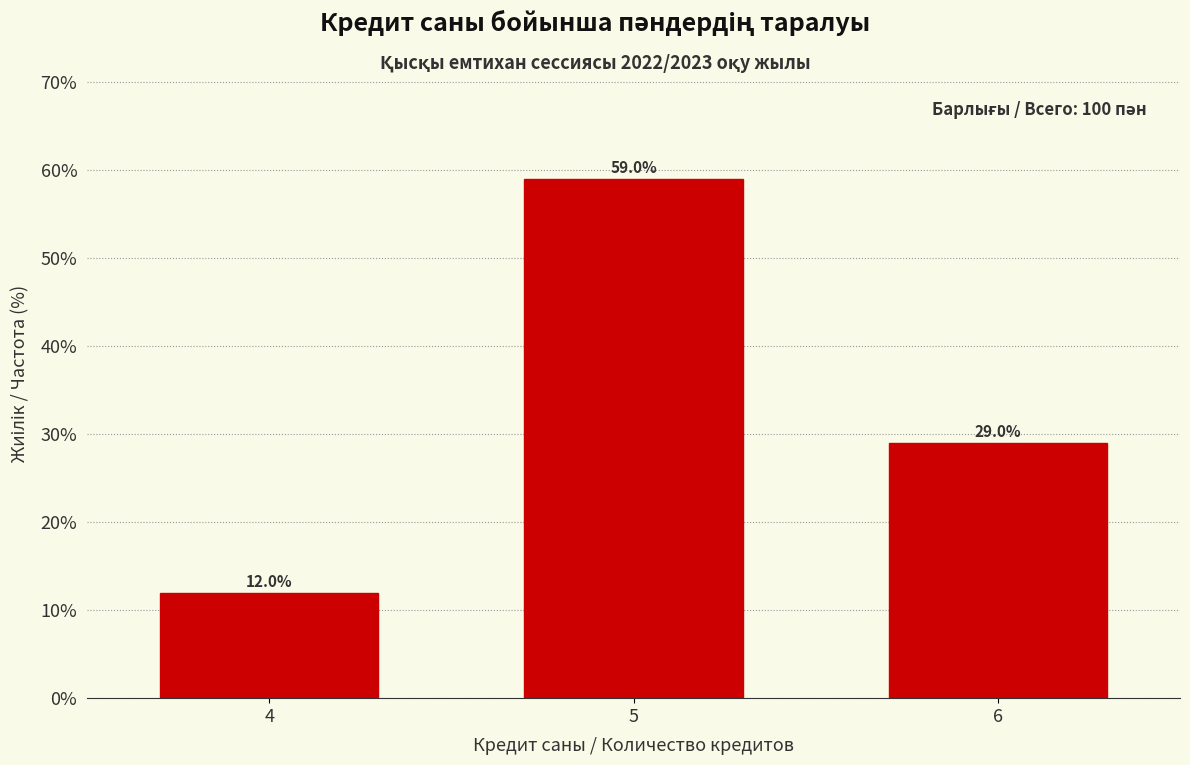

Reading left to right, list all the values displayed in this chart.

12.0	59.0	29.0